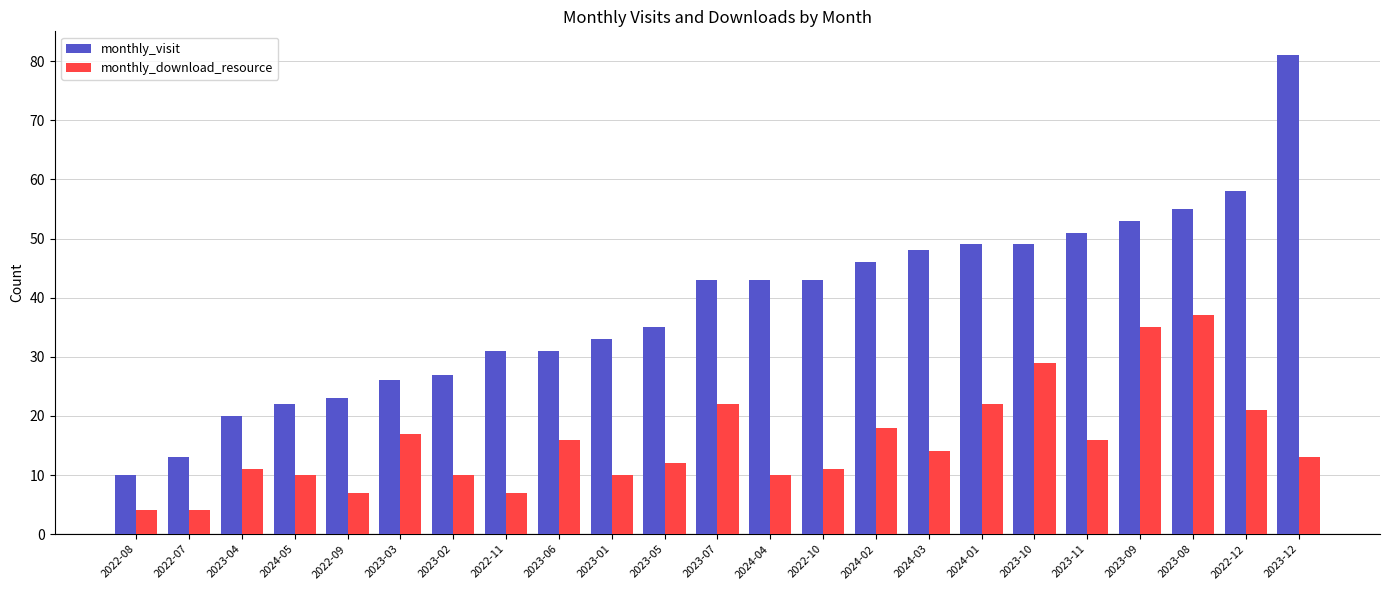

What is the highest value of the monthly_visit series?

81